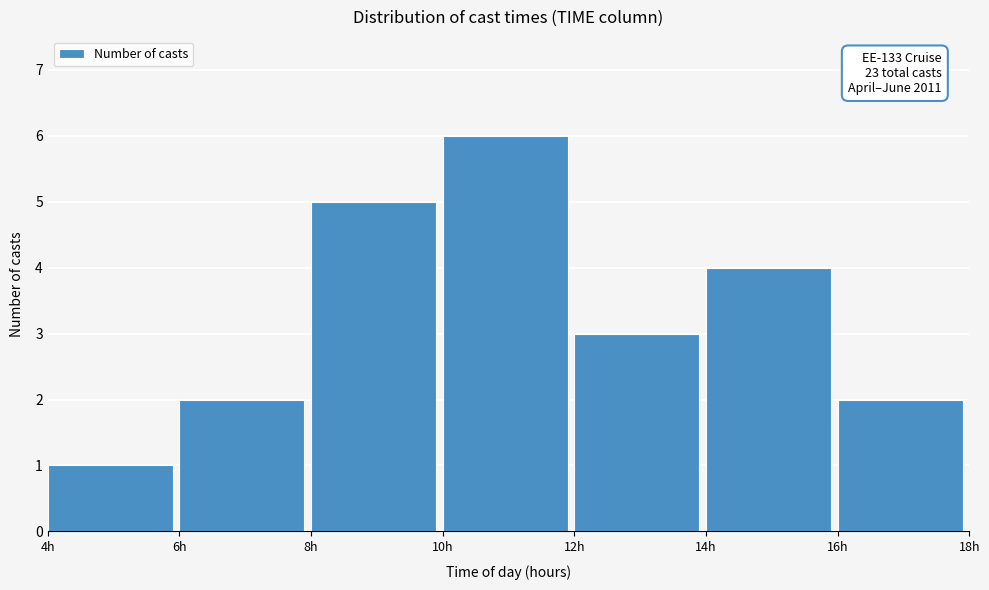

Which range on the x-axis has the tallest bar?

10 to 12